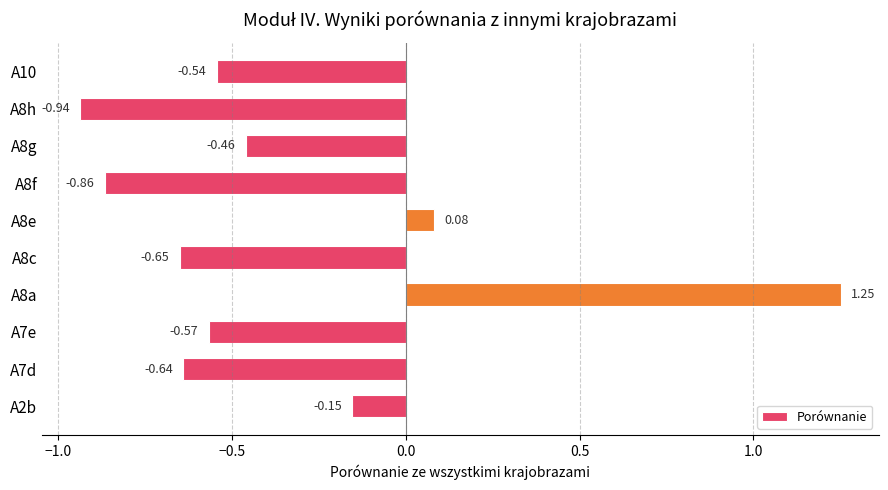

Between A8a and A2b, which is larger?

A8a